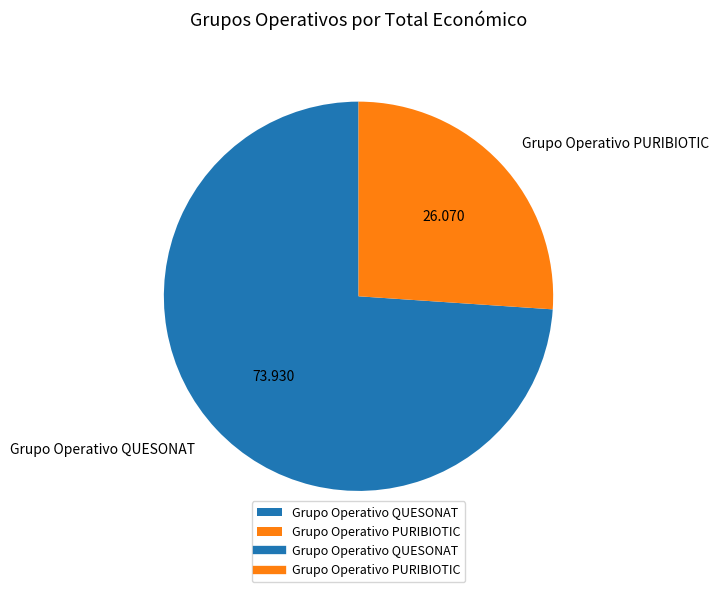

Is Grupo Operativo PURIBIOTIC the majority of the pie?

No